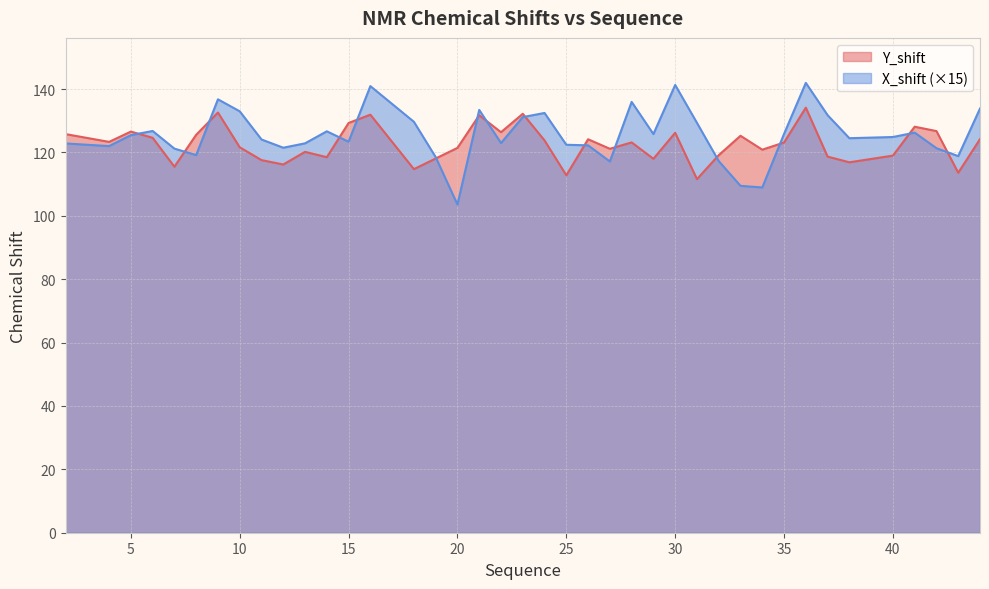

The Y_shift series shows 215.7 at 24. True or false?

False